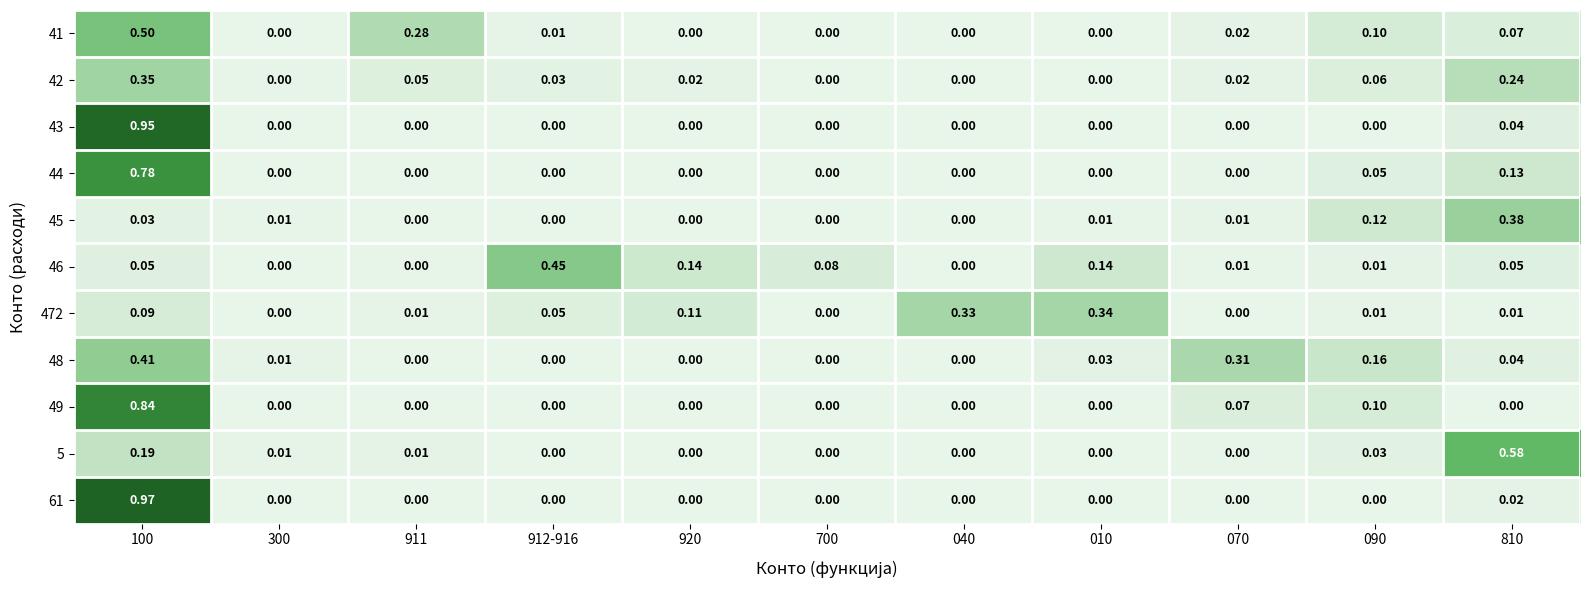

Count the number of categories in the chart.

11